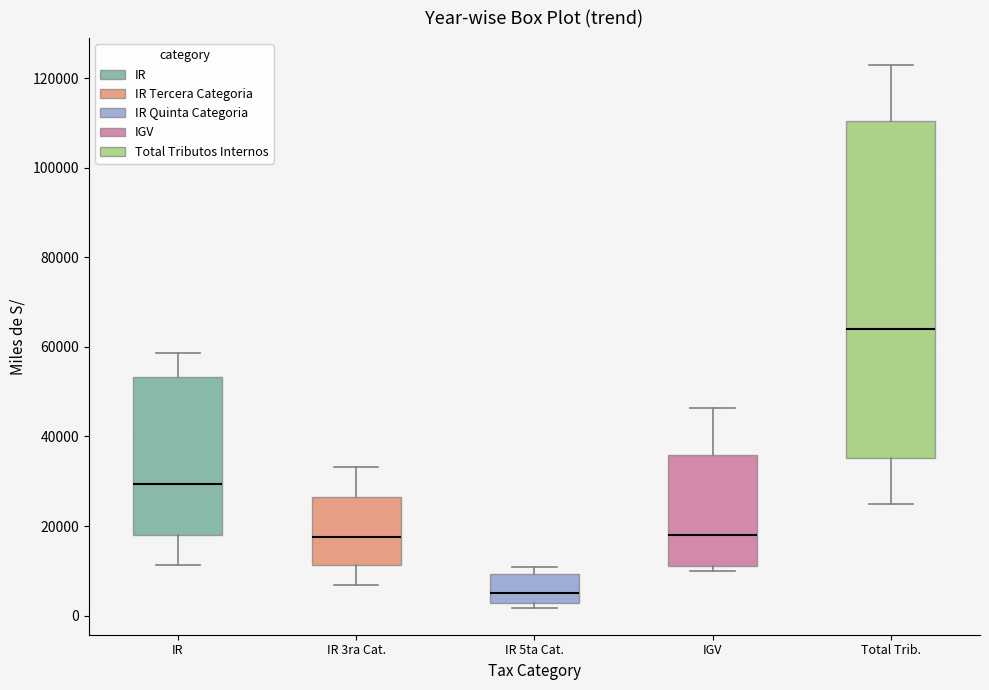

Reading left to right, transcribe this box plot: for each box, give where its median line is, the range the box spans, and where its two whiskers end, as read against the y-axis. The values are not printed on the chart, so give them approximately, as read against the axis.

IR: median 30000, box 18000 to 54000, whiskers 12000 to 58000
IR 3ra Cat.: median 18000, box 12000 to 26000, whiskers 6000 to 34000
IR 5ta Cat.: median 6000, box 2000 to 10000, whiskers 2000 (just below the box's lower edge) to 10000 (just above the box's upper edge)
IGV: median 18000, box 12000 to 36000, whiskers 10000 to 46000
Total Trib.: median 64000, box 36000 to 110000, whiskers 26000 to 122000